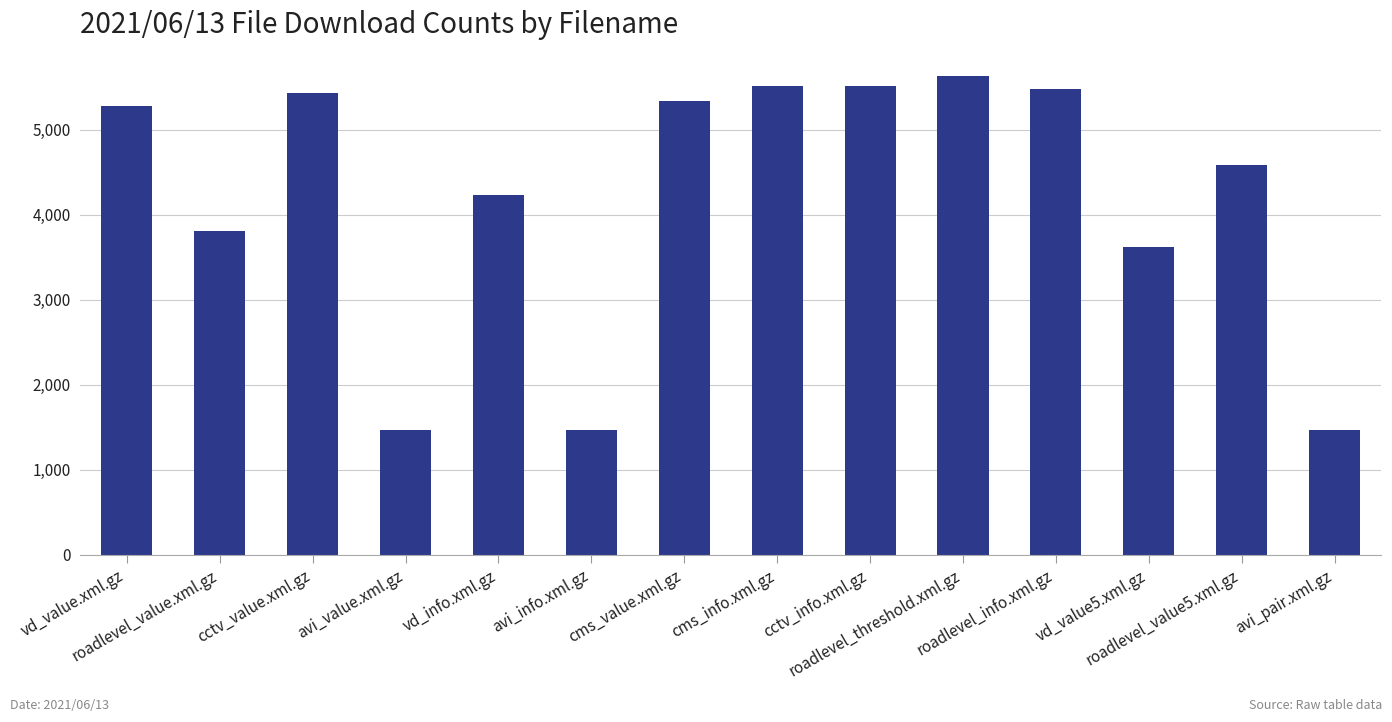

What is the smallest value displayed?

1467